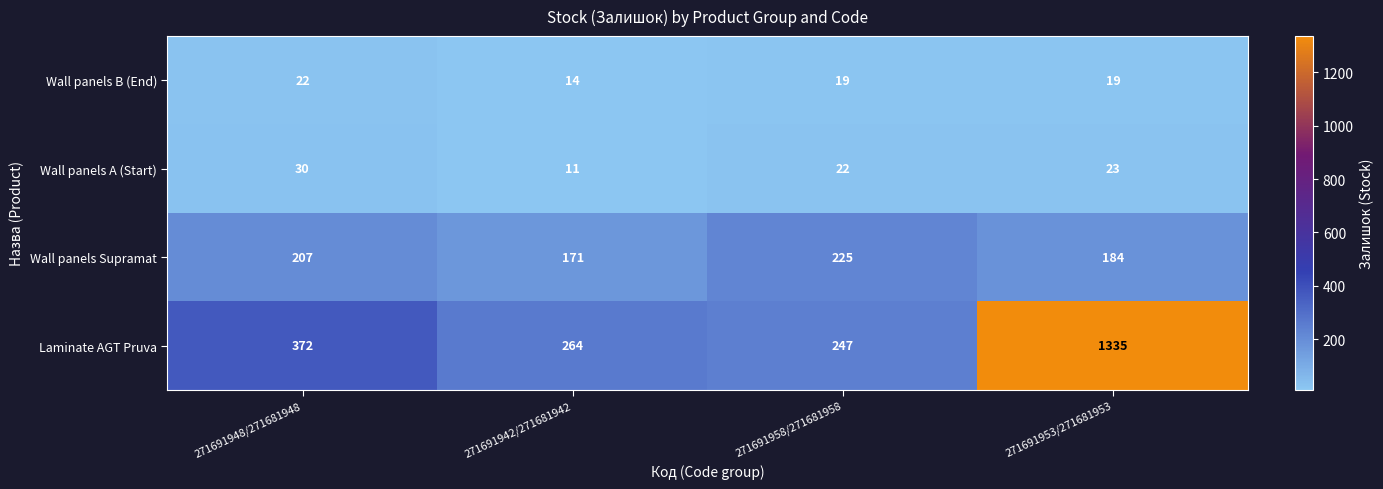

Between 271691948/271681948 and 271691958/271681958, which series saw the biggest shift?

Laminate AGT Pruva